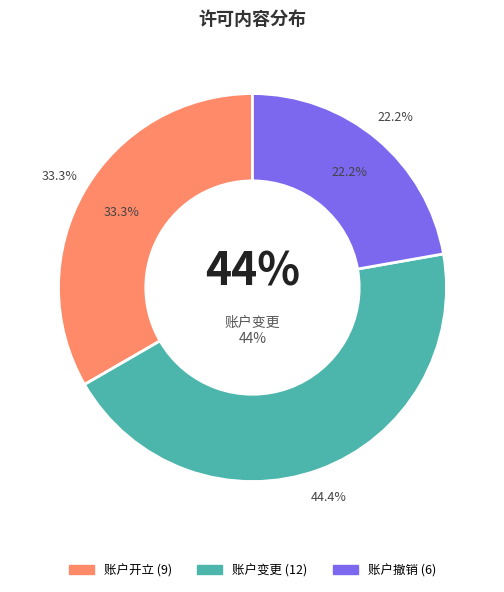

To the nearest percent, what is the difference between the 账户开立 and 账户撤销 slice percentages?

11%